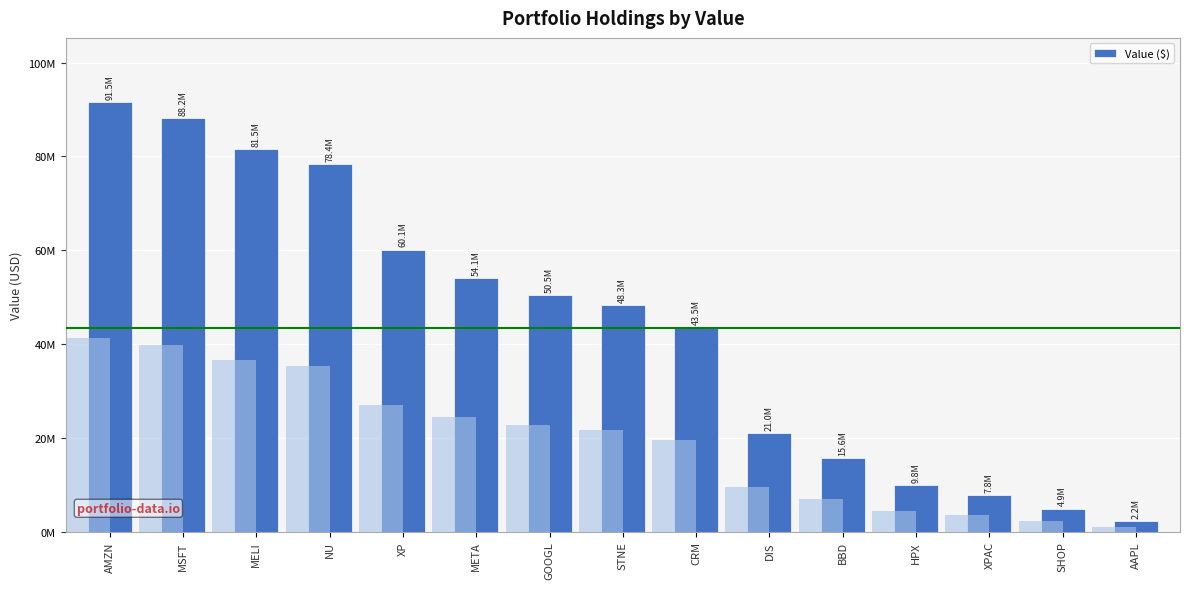

Between BBD and XPAC, which is larger?

BBD